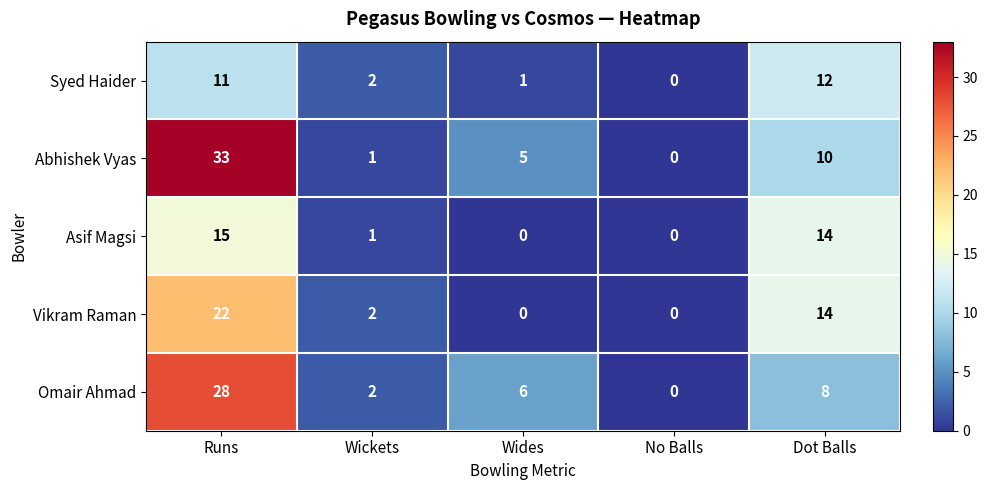

At which category does the chart reach its peak across all series?

Runs